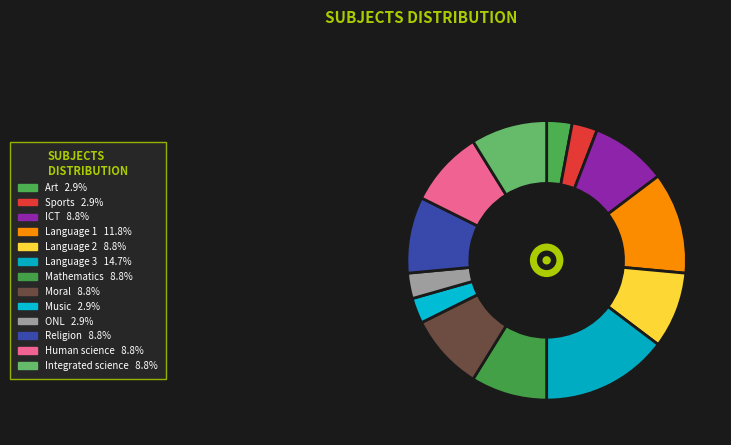

Which category has the smallest portion of the pie?

Art